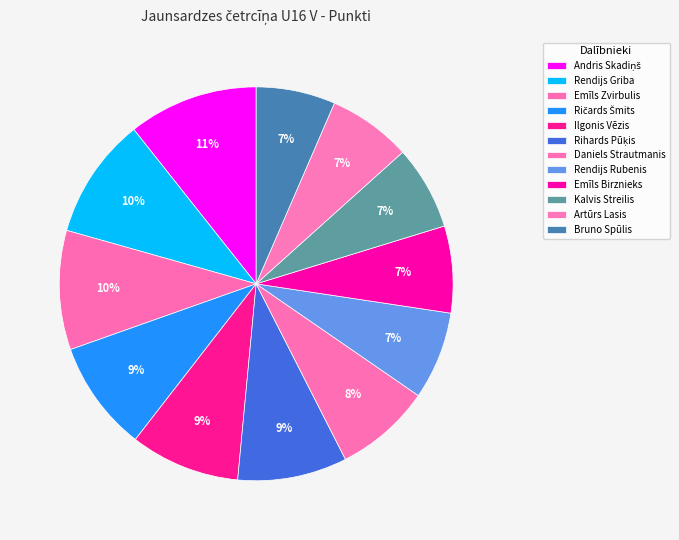

How many segments does this pie chart have?

12